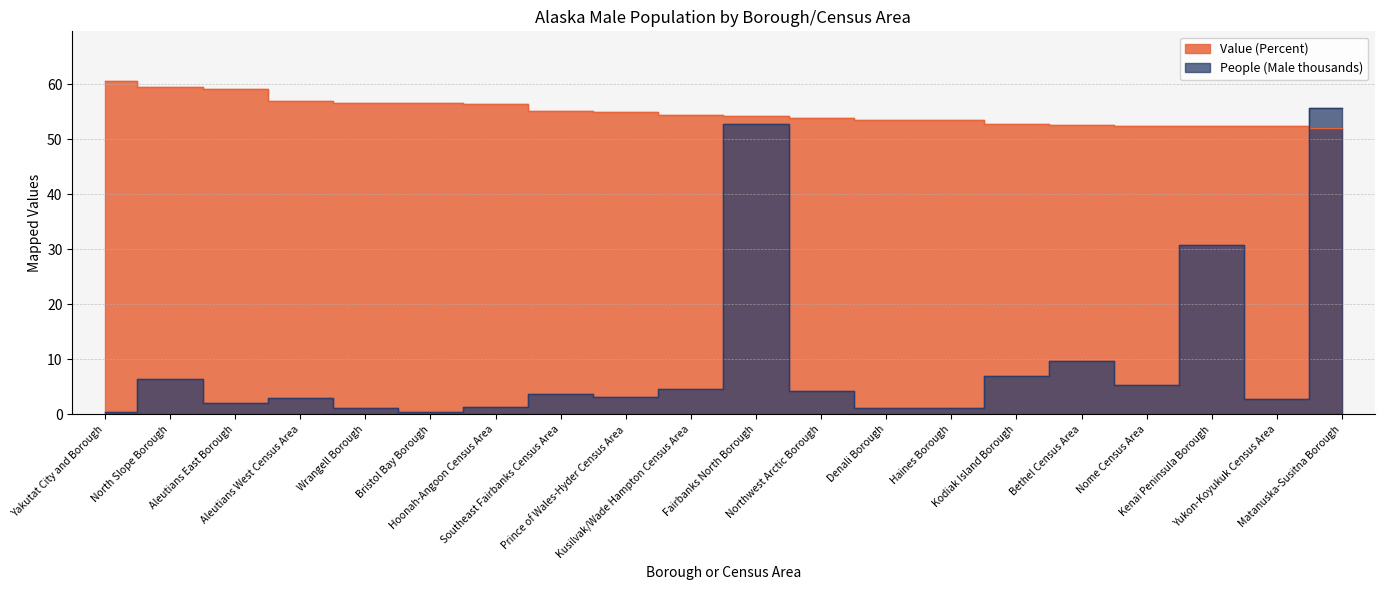

What is the value of the Value (Percent) point at the 10th from the left?

54.4